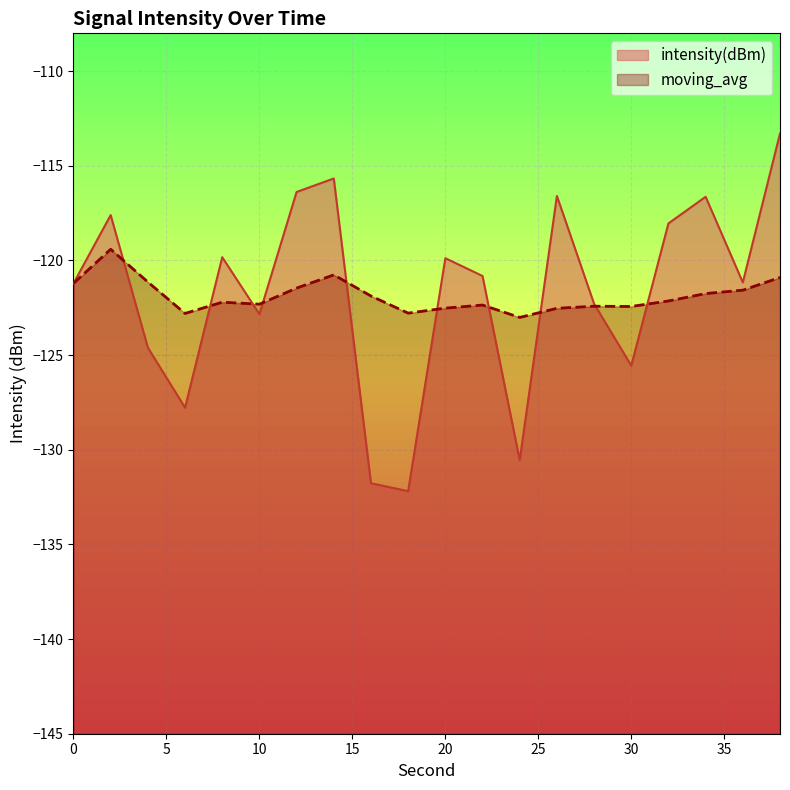

How many interior local valleys does the moving_avg series have?

5